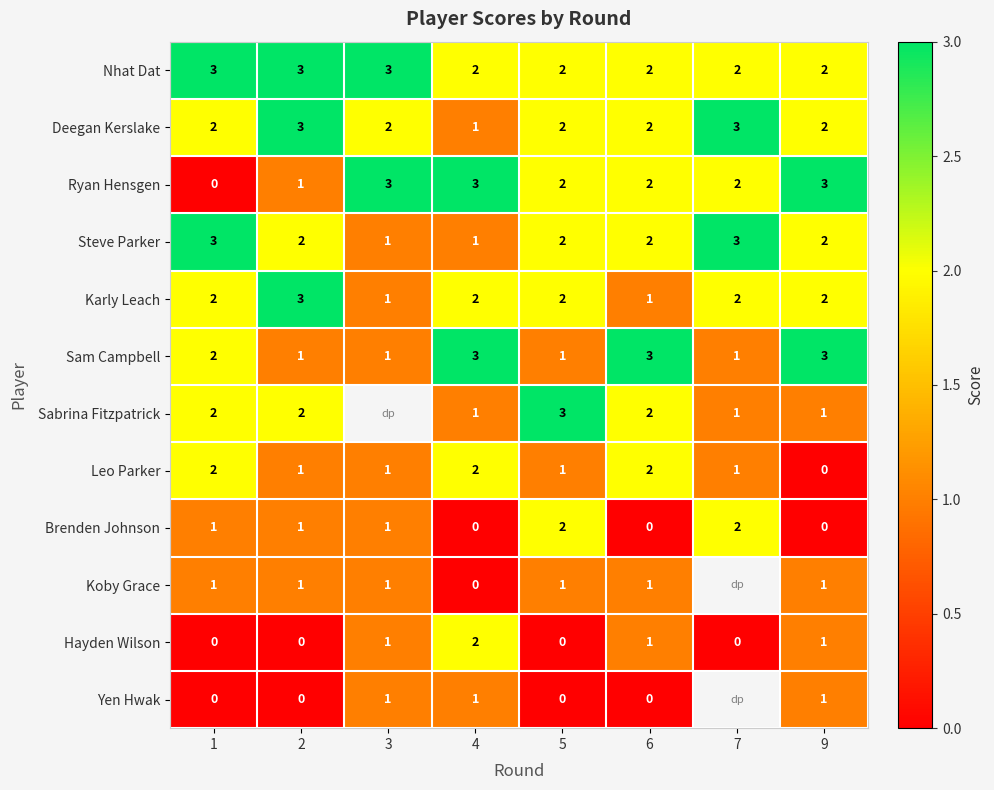

At which category is the sum across all series the highest?

1